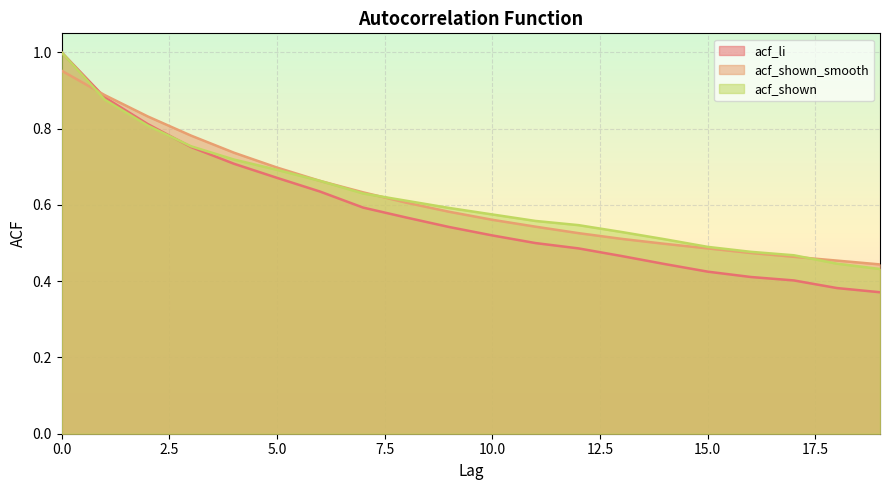

The value of acf_li at 7 is 0.2. True or false?

False